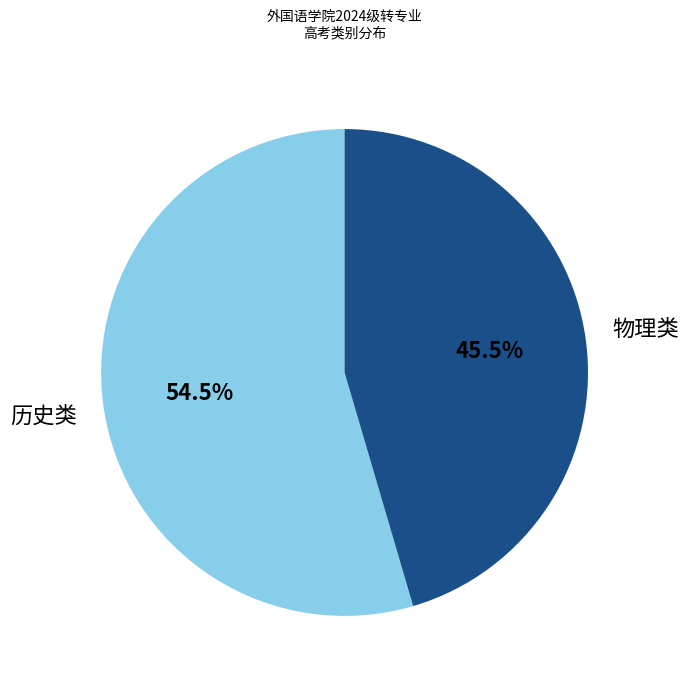

What is the ratio of the value at 历史类 to the value at 物理类?

1.2